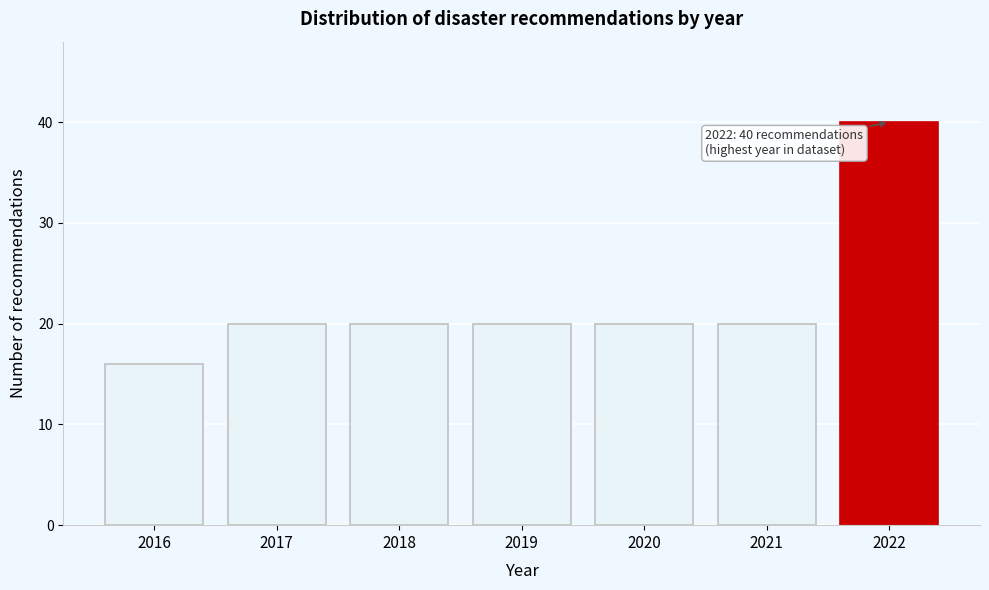

Reading left to right, transcribe all the data shown in this chart.

16	20	20	20	20	20	40